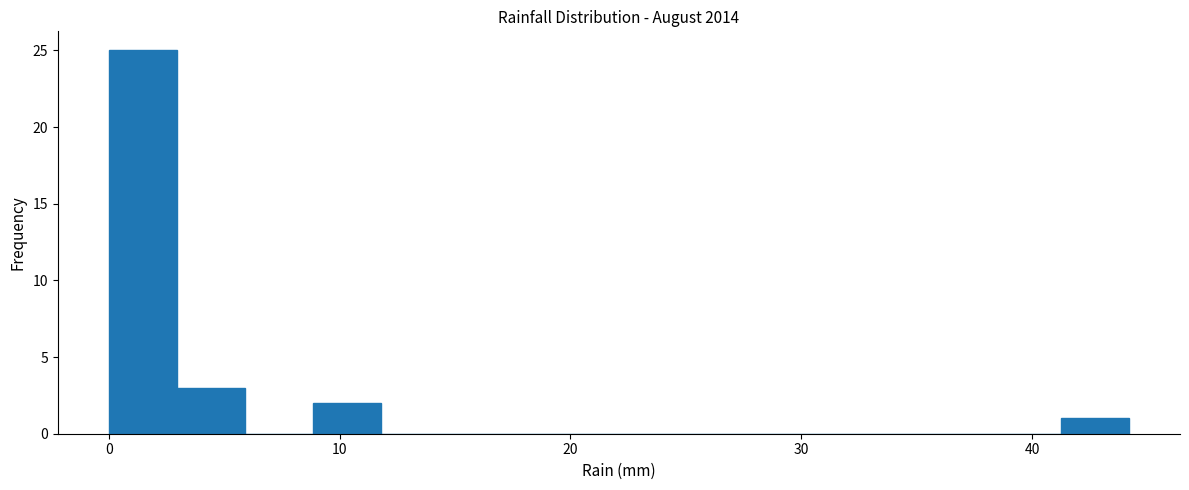

Around what value on the x-axis is the tallest bar? Give the approximate position of its centre, as read against the axis.

1